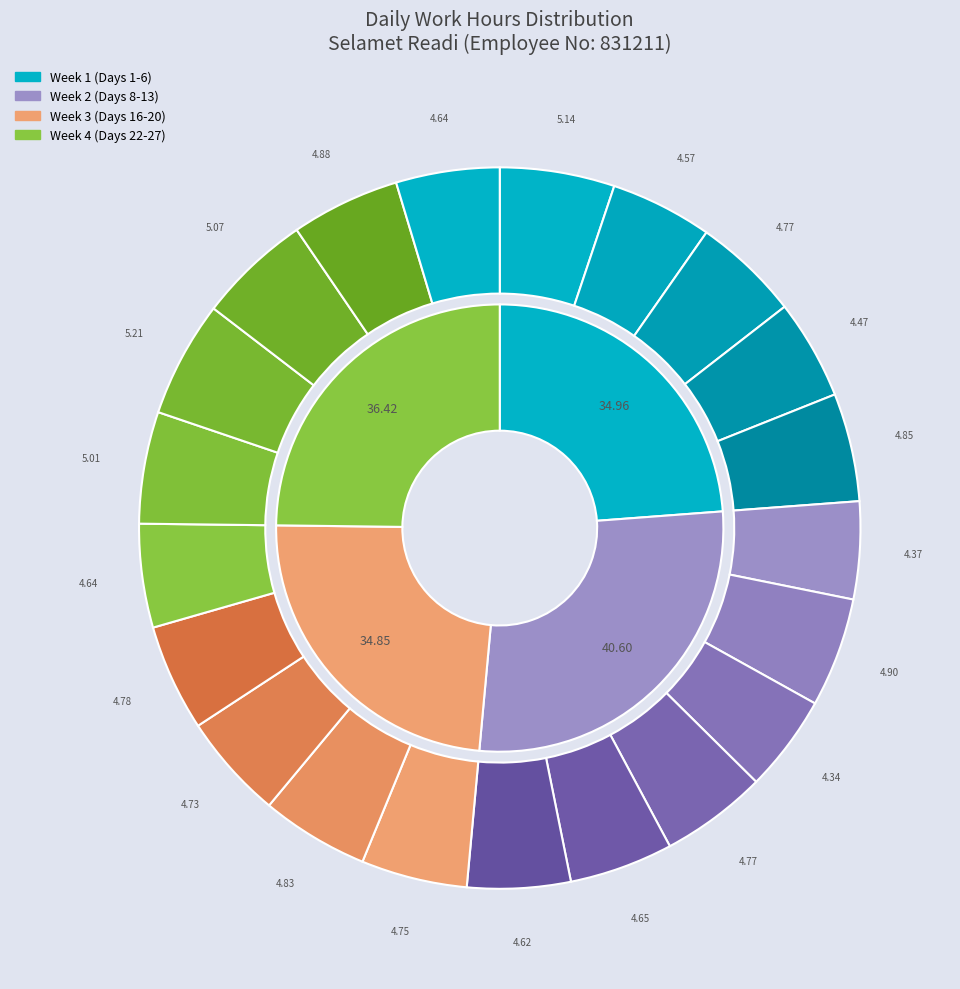

What is the largest slice in the pie chart?

Day 24